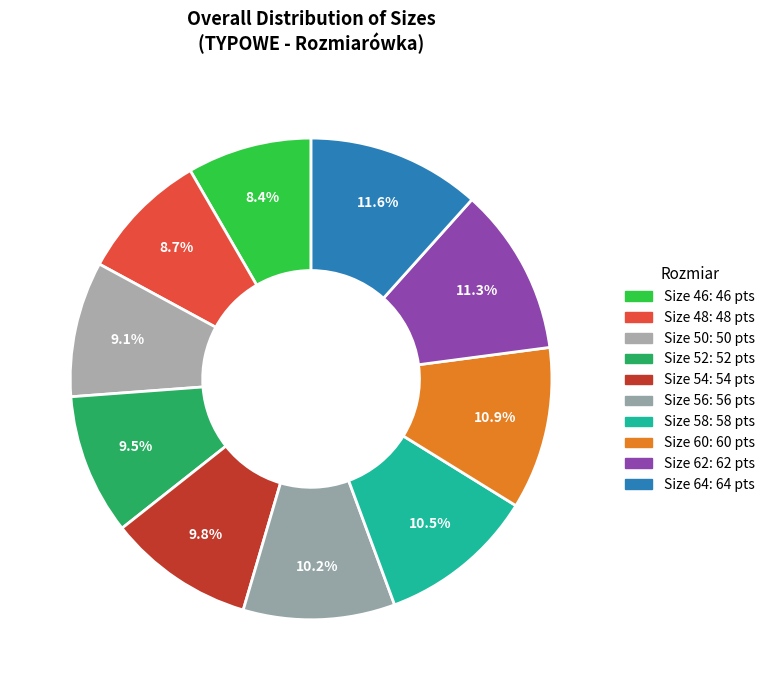

Count the number of slices in the pie.

10